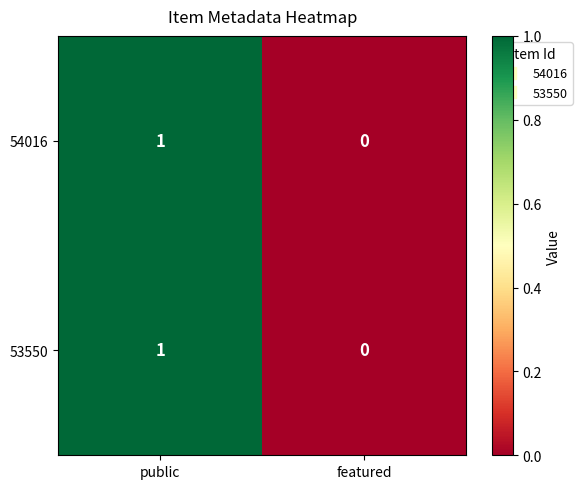

At which category is the sum across all series the highest?

public